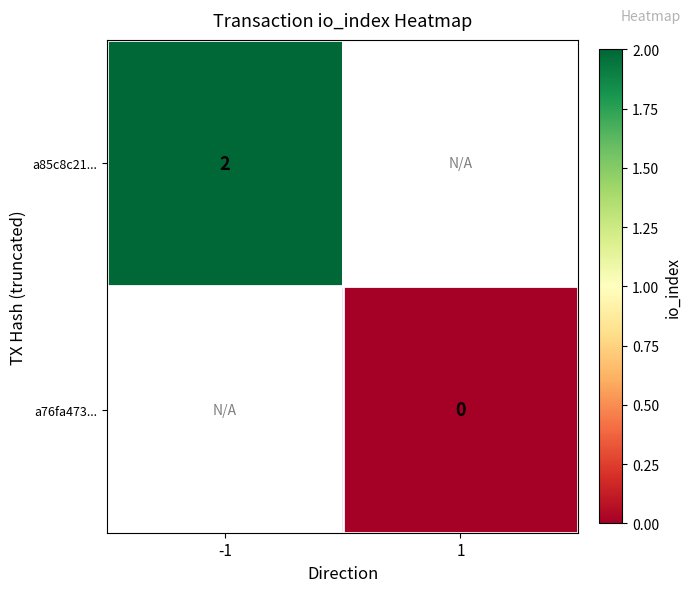

The value of a85c8c21... at -1 is 1. True or false?

False